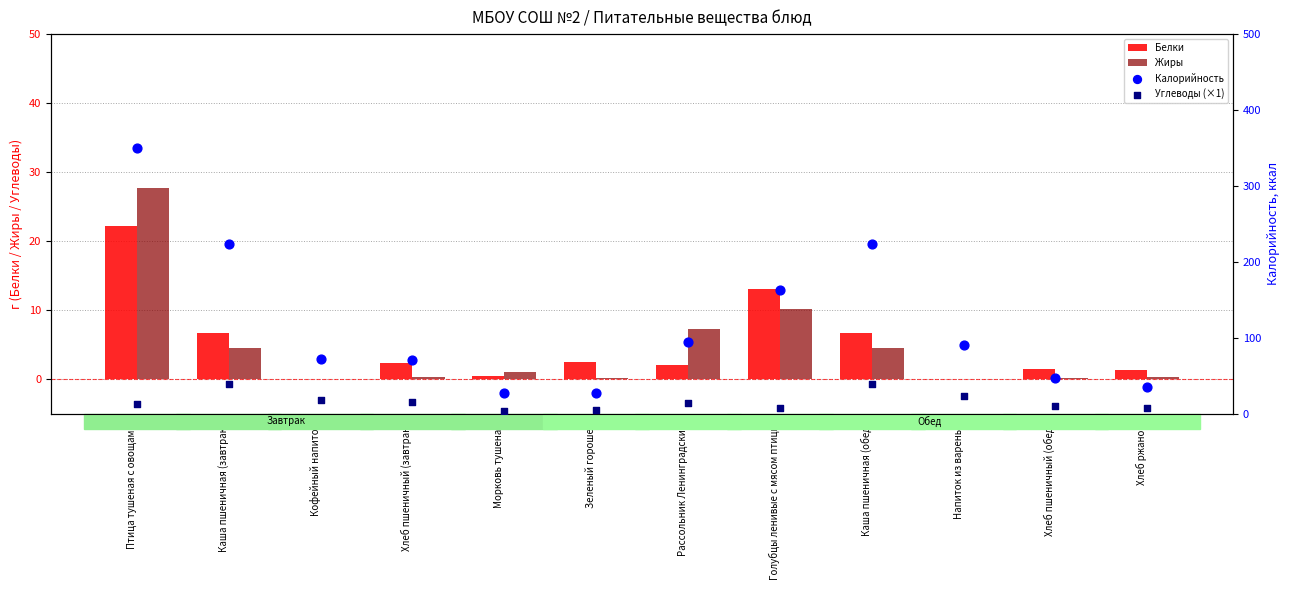

What is the total value across all series at Голубцы ленивые с мясом птицы?

193.0